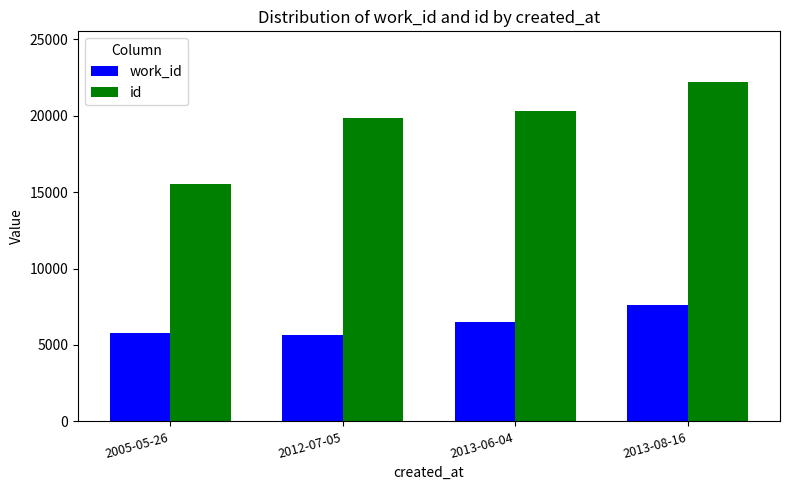

Is the value of work_id at 2013-08-16 greater than the value of id at 2013-06-04?

No